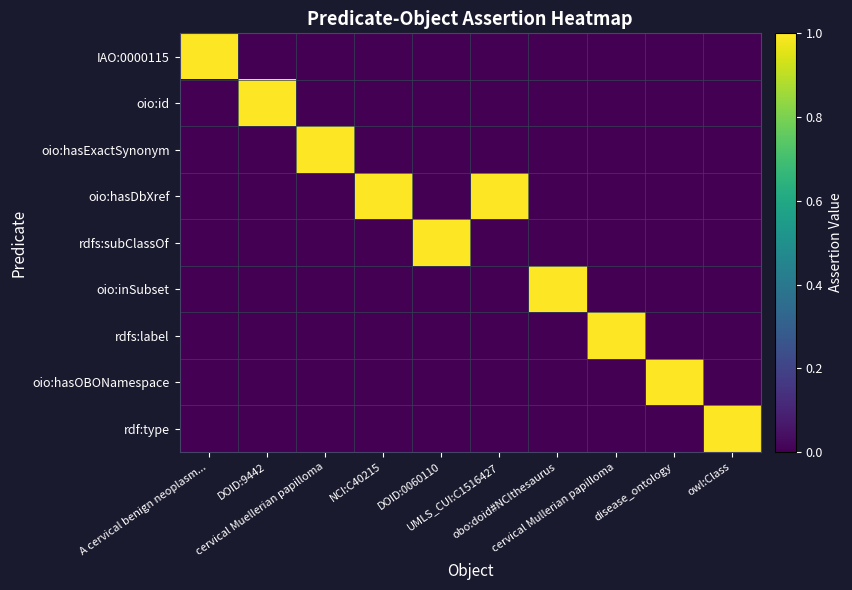

At which category is the sum across all series the highest?

A cervical benign neoplasm...